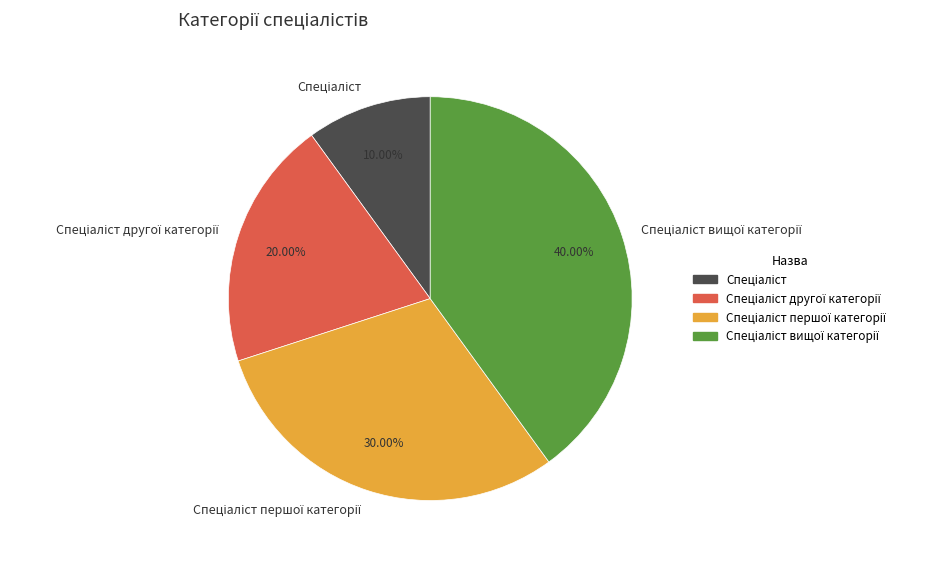

Is there a majority slice in this chart?

No